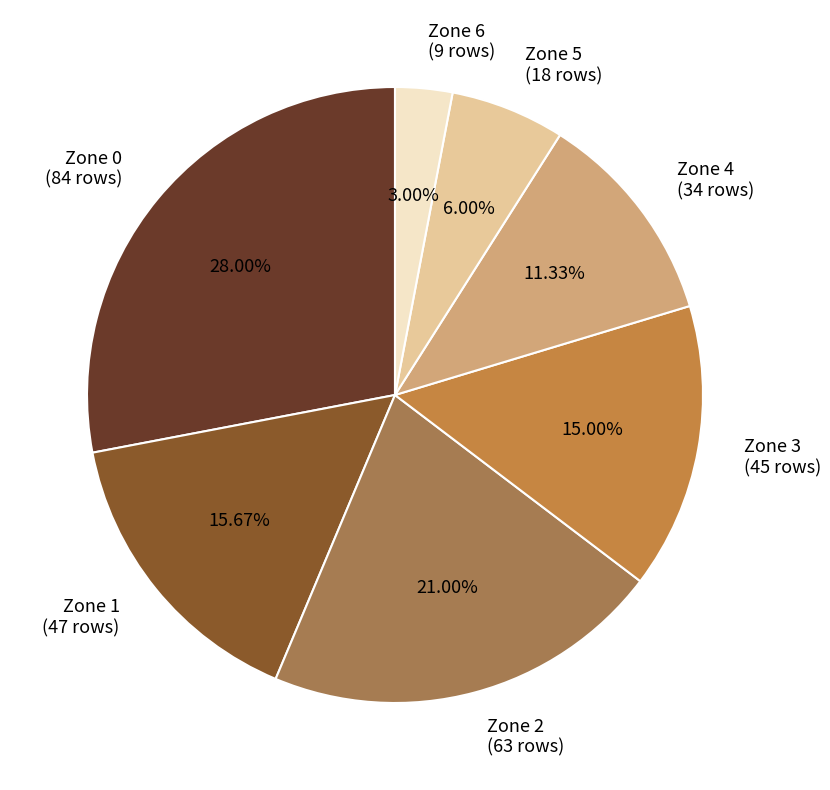

Does Zone 3 account for over 50% of the chart?

No